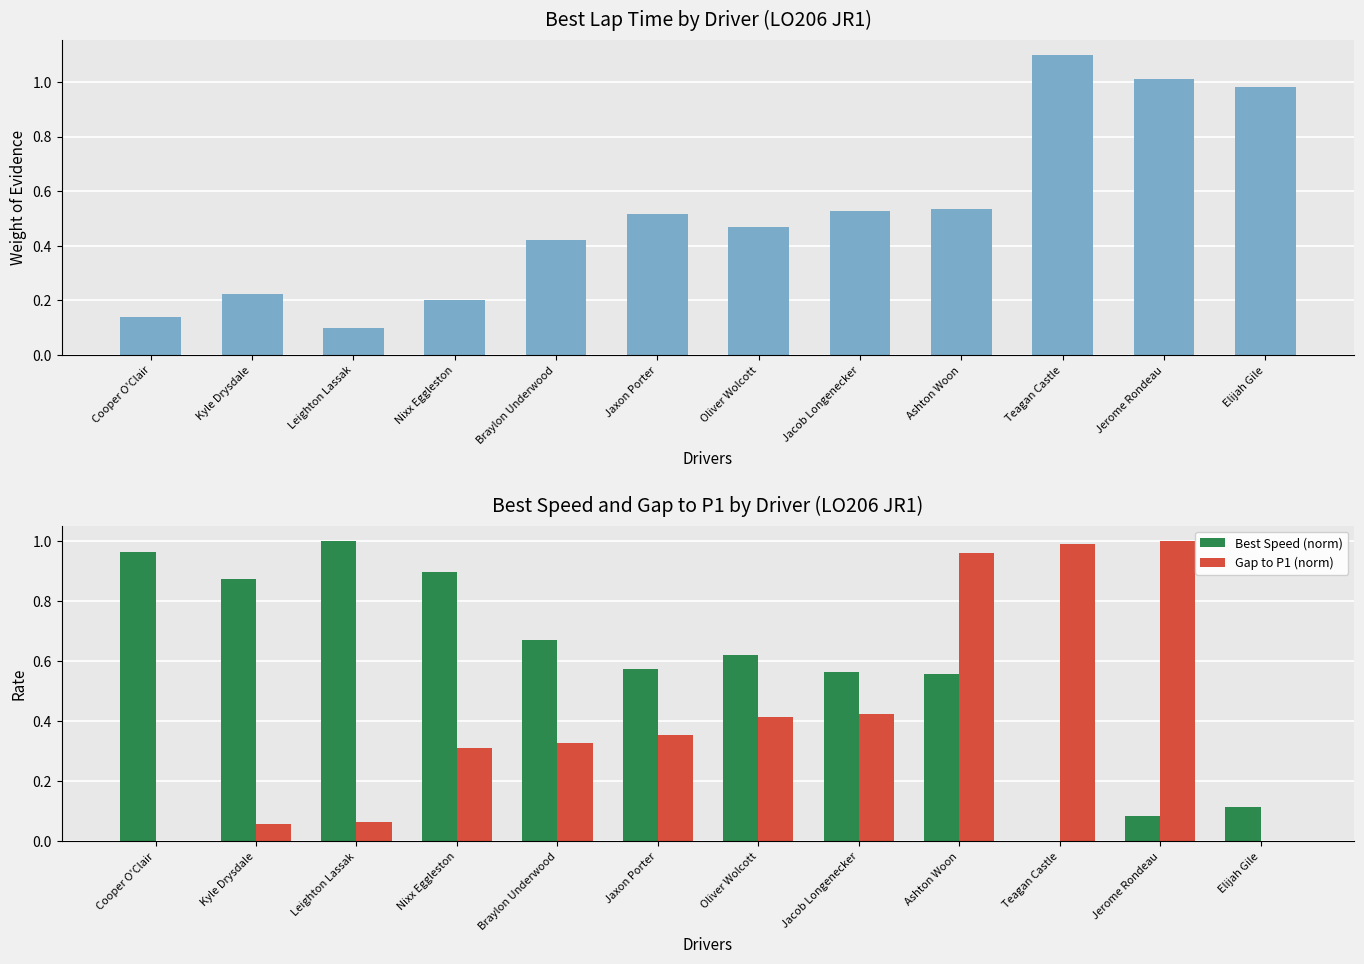

What is the sum of all Best Speed (norm) values?

6.9